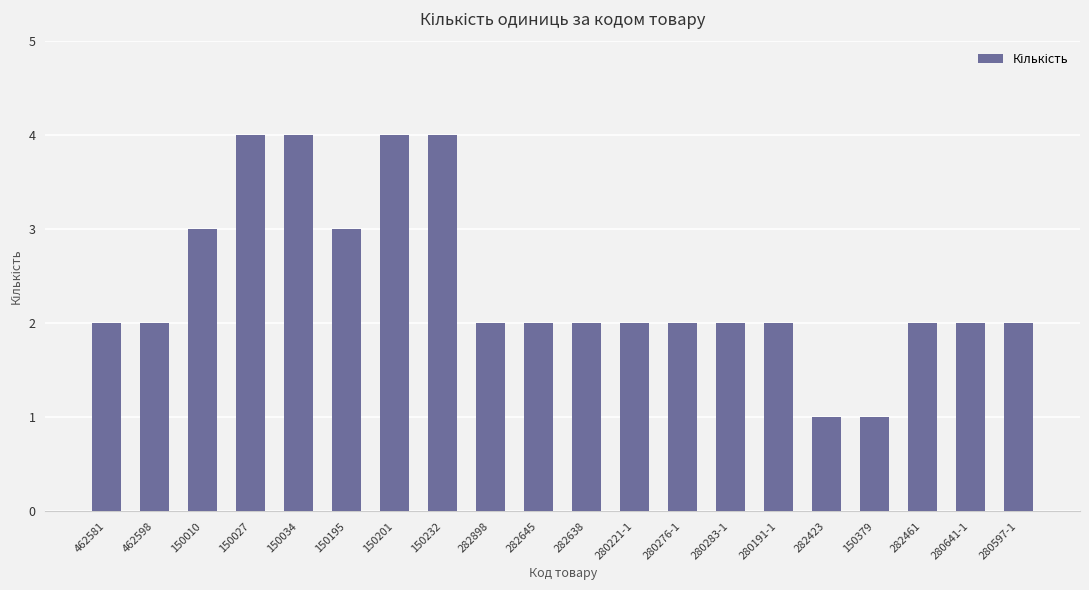

What is the approximate value at 280283-1?

2